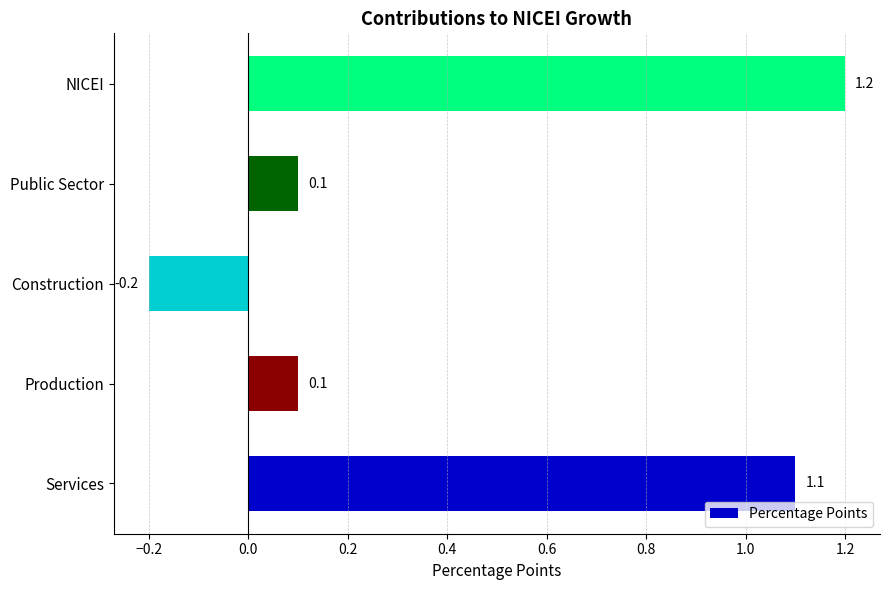

How many values are below zero?

1